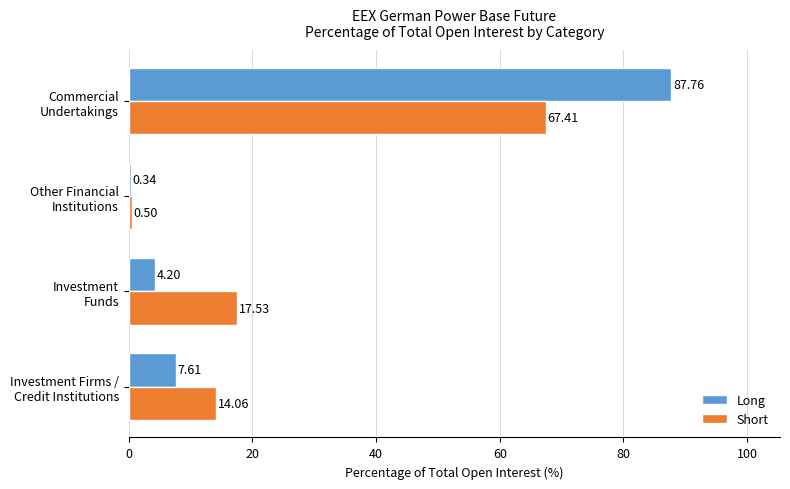

Which series has the largest total across all categories?

Long